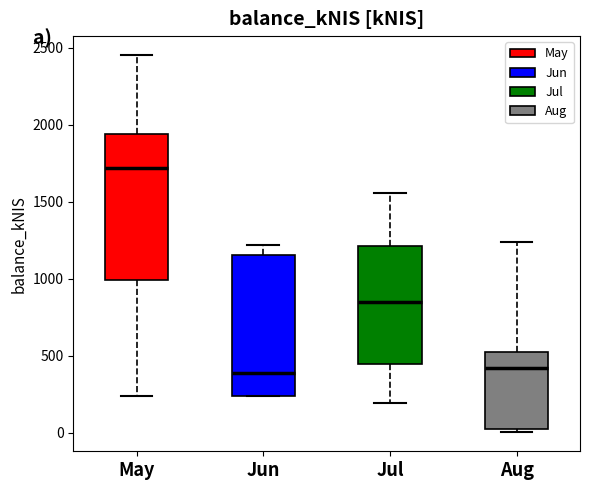

Reading left to right, read every box against the y-axis: the position of its median line, the range the box covers, and the ends of its whiskers. The values are not printed on the chart, so give them approximately, as read against the axis.

May: median 1700, box 1000 to 1950, whiskers 250 to 2450
Jun: median 400, box 250 to 1150, whiskers 250 to 1200
Jul: median 850, box 450 to 1200, whiskers 200 to 1550
Aug: median 400, box 0 to 550, whiskers 0 (just below the box's lower edge) to 1250